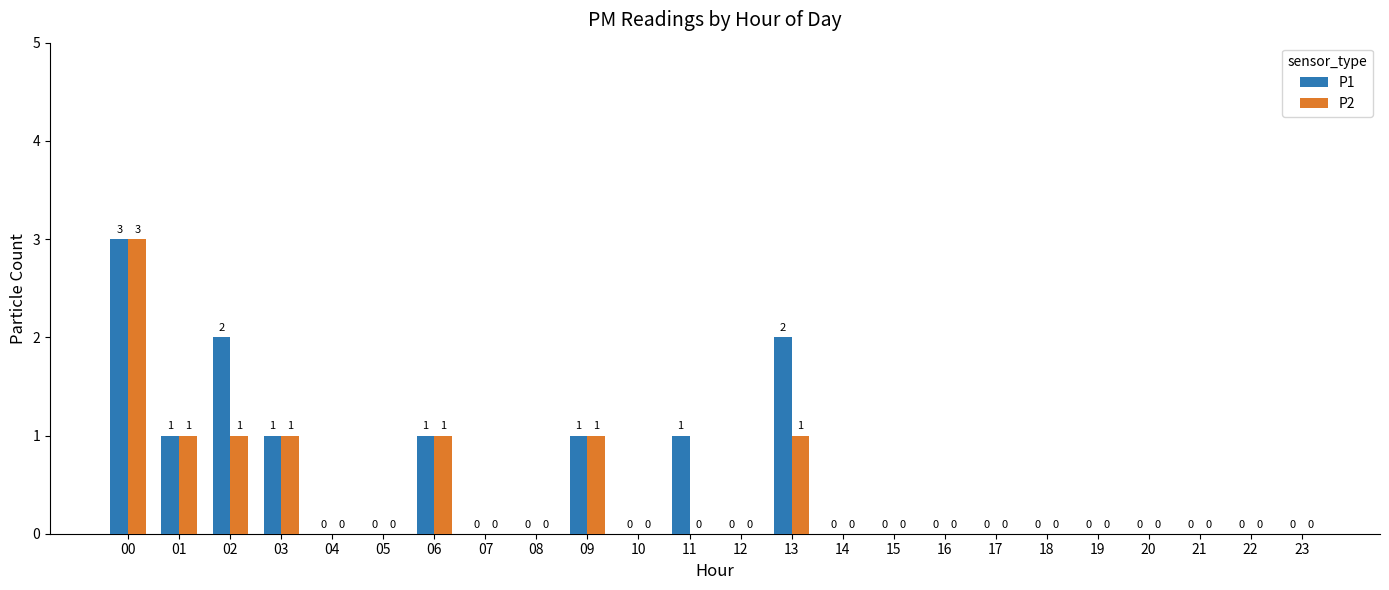

Is it true that P1 equals 2 at 17?

False